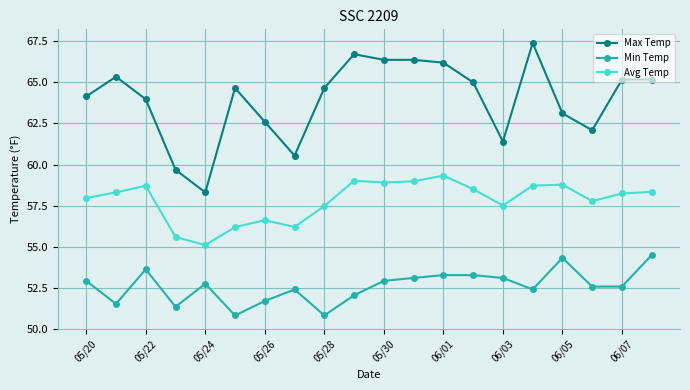

Which series has the largest total across all categories?

Max Temp